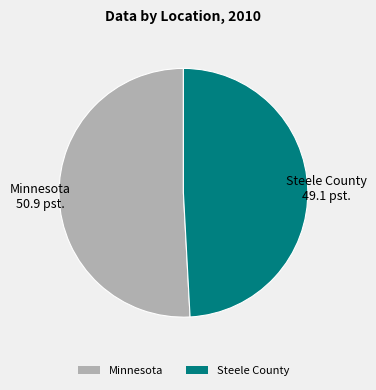

What is the smallest slice in the pie chart?

Steele County